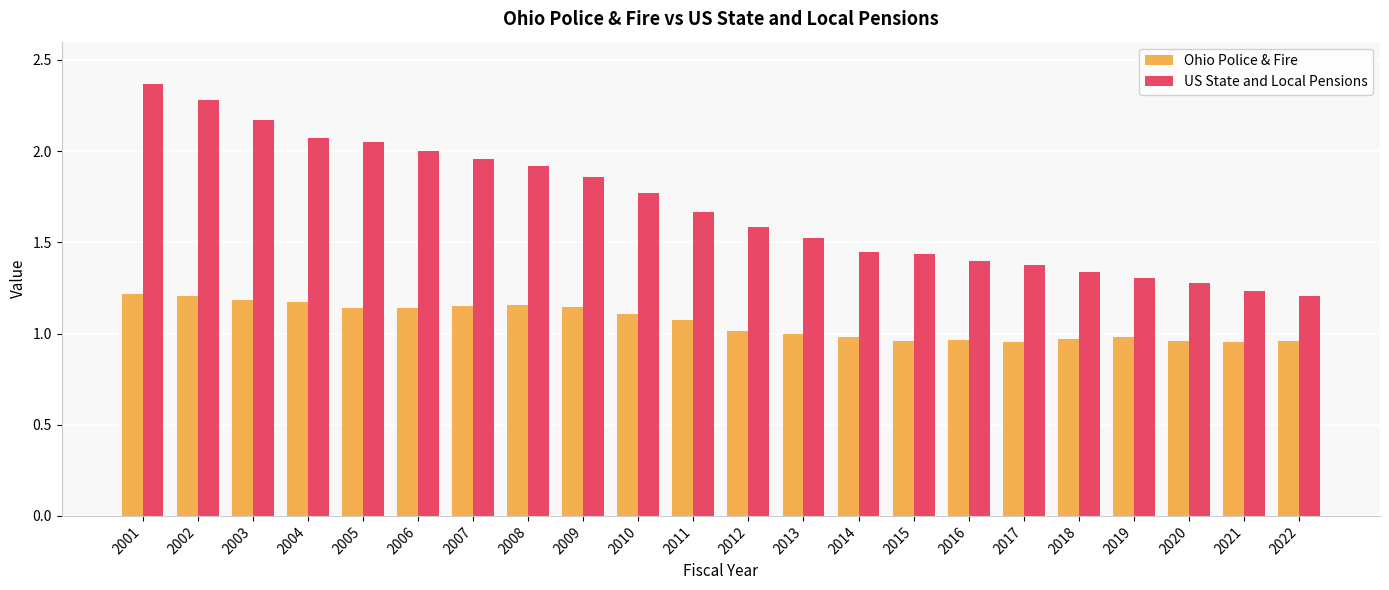

Which series has the largest total across all categories?

US State and Local Pensions